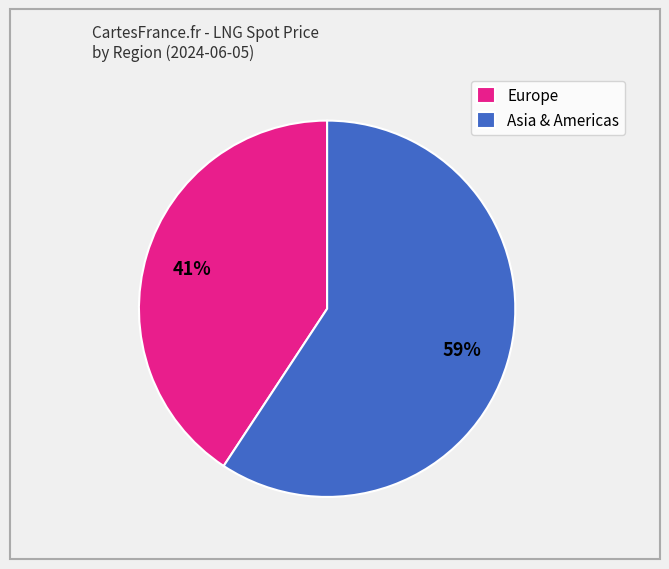

Between Europe and Asia & Americas, which is larger?

Asia & Americas